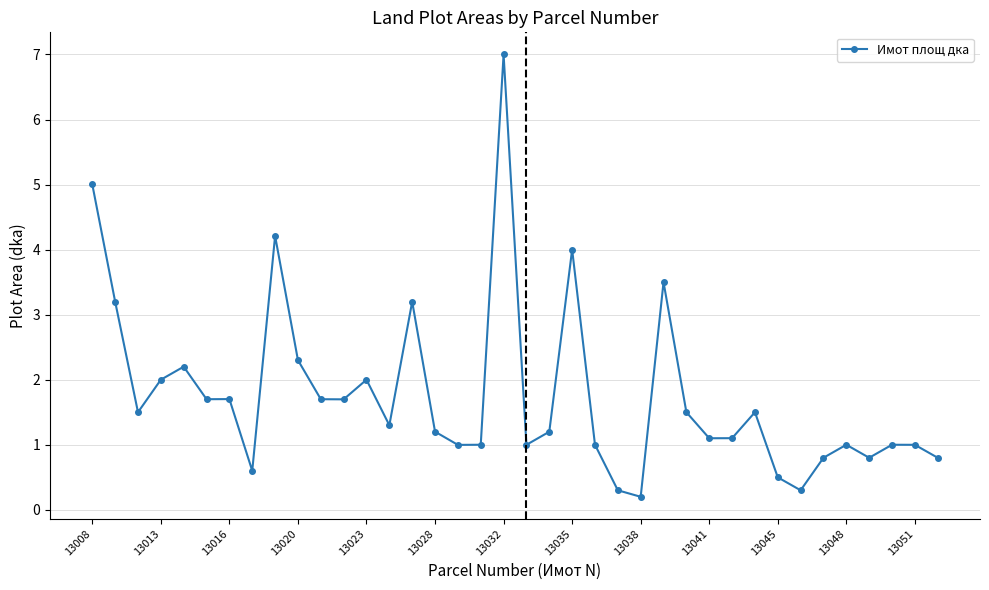

How many lines are shown in the chart?

1